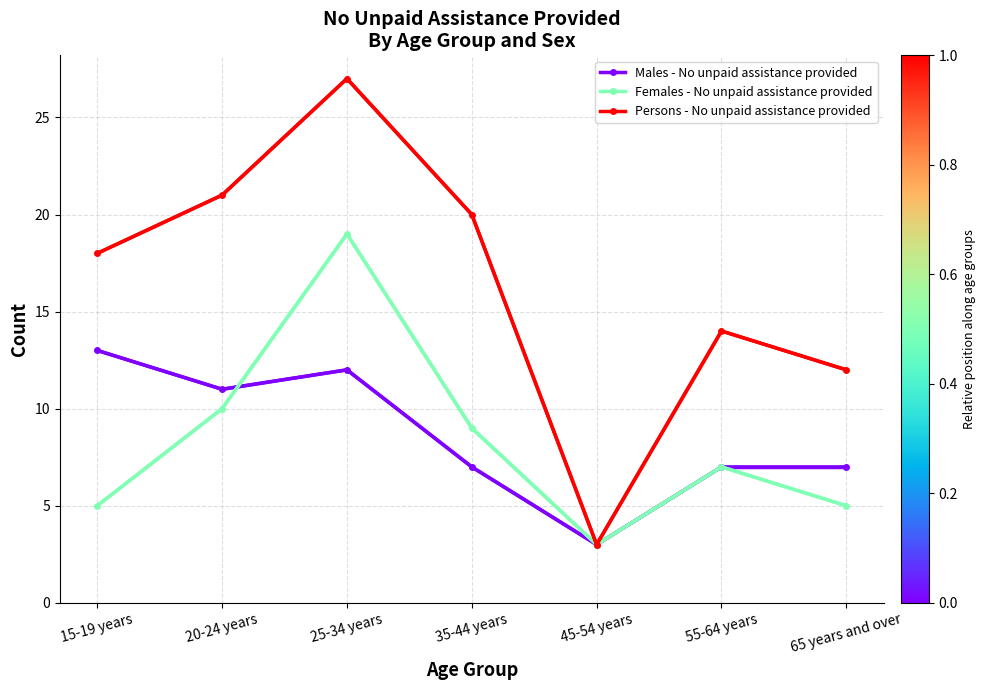

Is the value of Males - No unpaid assistance provided at 25-34 years greater than the value of Females - No unpaid assistance provided at 45-54 years?

Yes